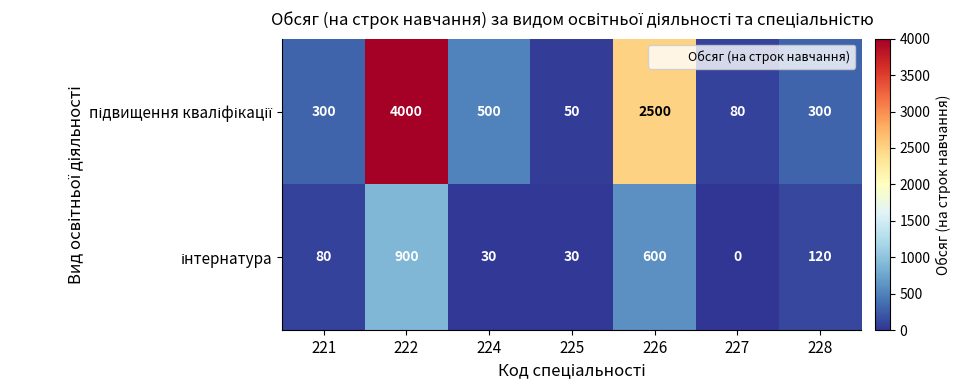

What is the total value across all series at 224?

530